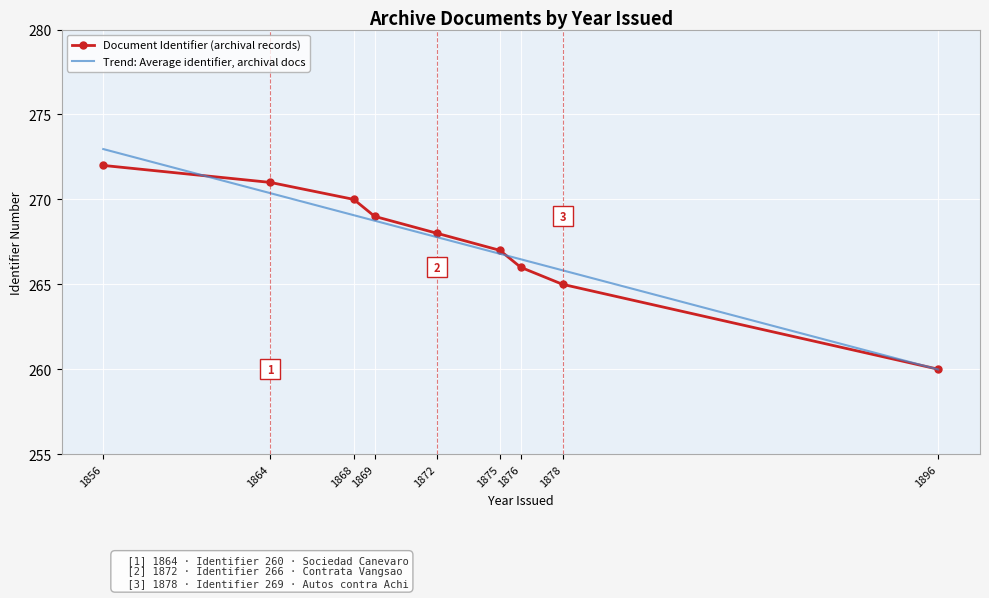

List the labels in order of value, smallest first.

1896, 1878, 1876, 1875, 1872, 1869, 1868, 1864, 1856